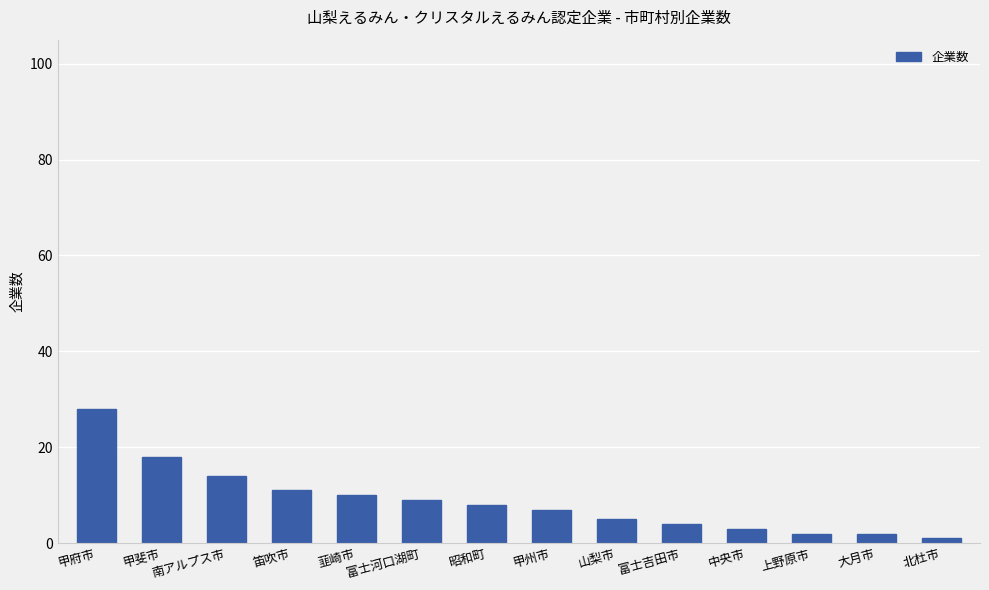

The chart shows a value of 4 at 富士吉田市. True or false?

True